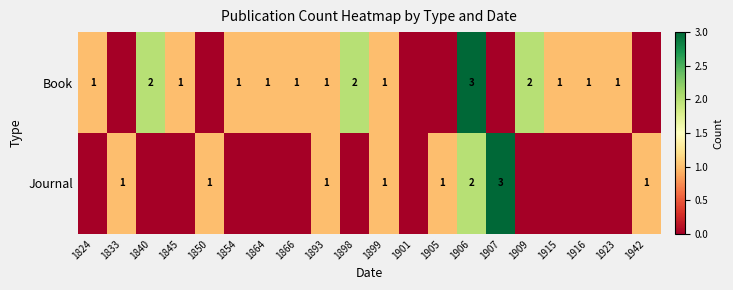

True or false: Journal has a value of 1 at 1899.

True